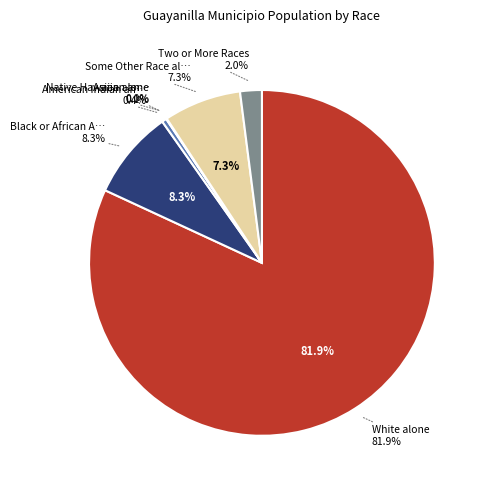

To the nearest percent, what is the combined percentage of Black or African American alone and Native Hawaiian and Other Pacific?

8%